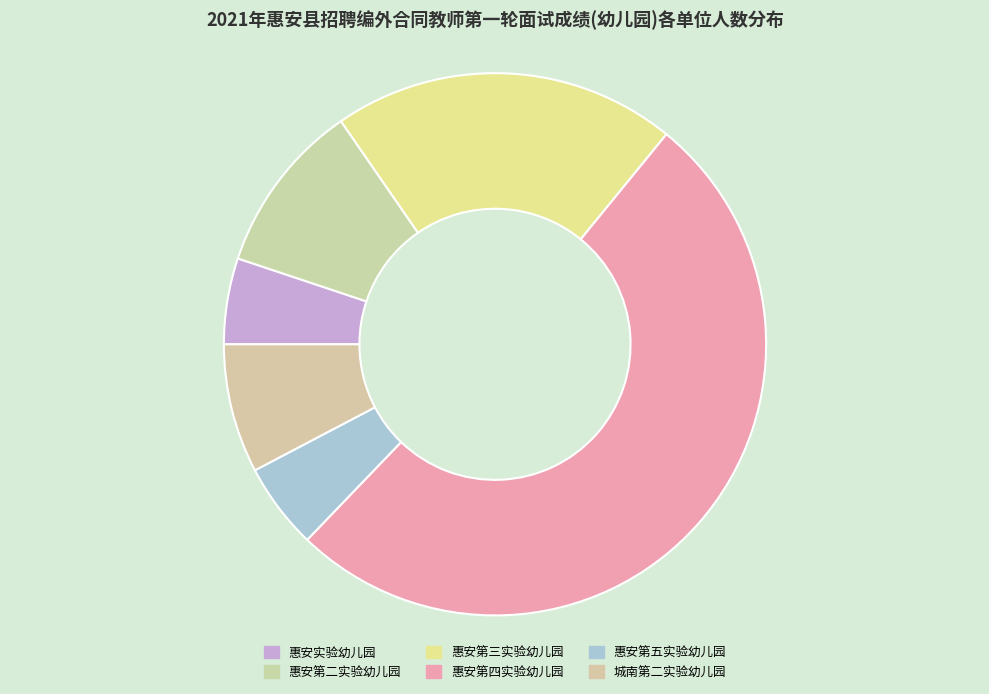

Count the number of slices in the pie.

6